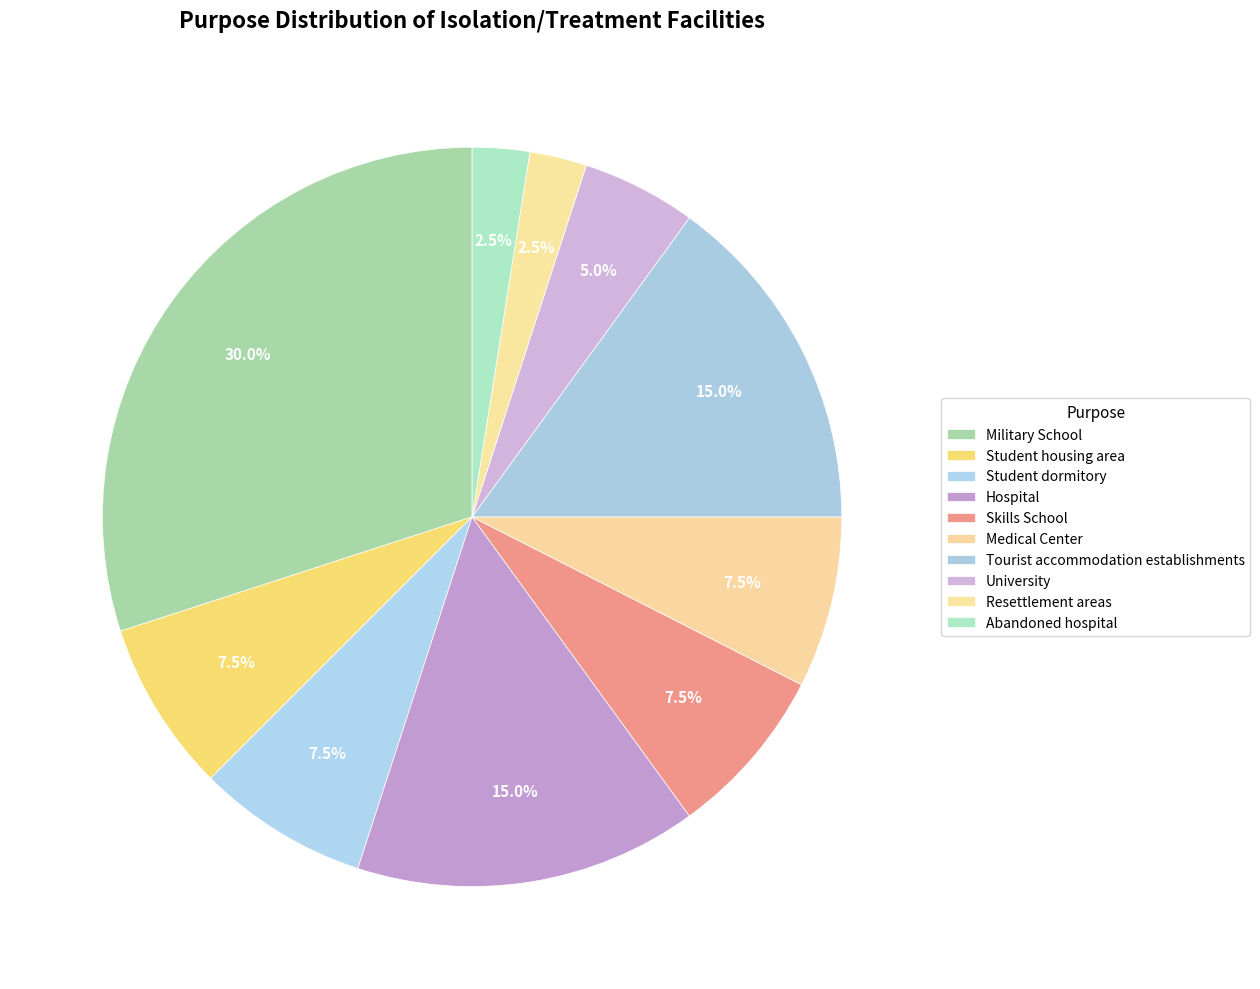

Which has a higher value, Student dormitory or Skills School?

Student dormitory